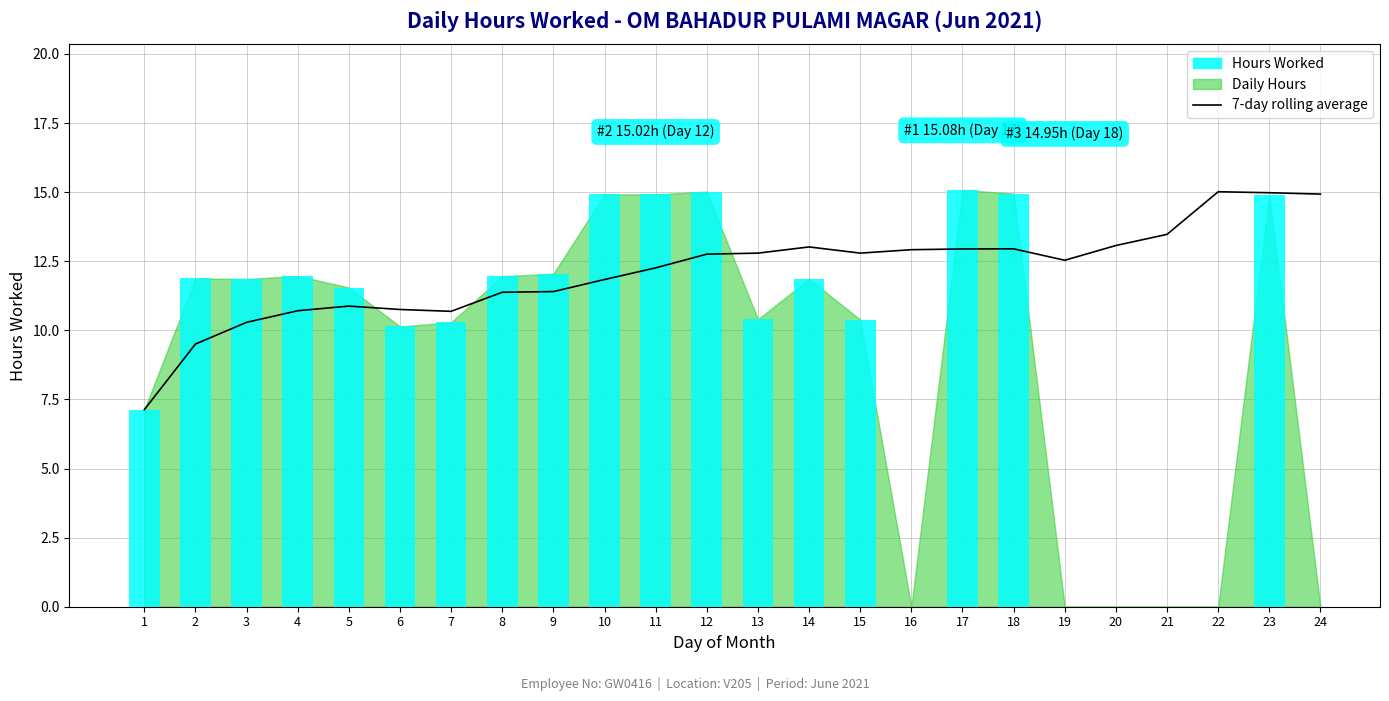

Reading left to right, extract all data points from this chart.

1=7.1	2=9.5	3=10.3	4=10.7	5=10.9	6=10.8	7=10.7	8=11.4	9=11.4	10=11.8	11=12.3	12=12.8	13=12.8	14=13.0	15=12.8	16=12.9	17=12.9	18=13.0	19=12.5	20=13.1	21=13.5	22=15.0	23=15.0	24=14.9